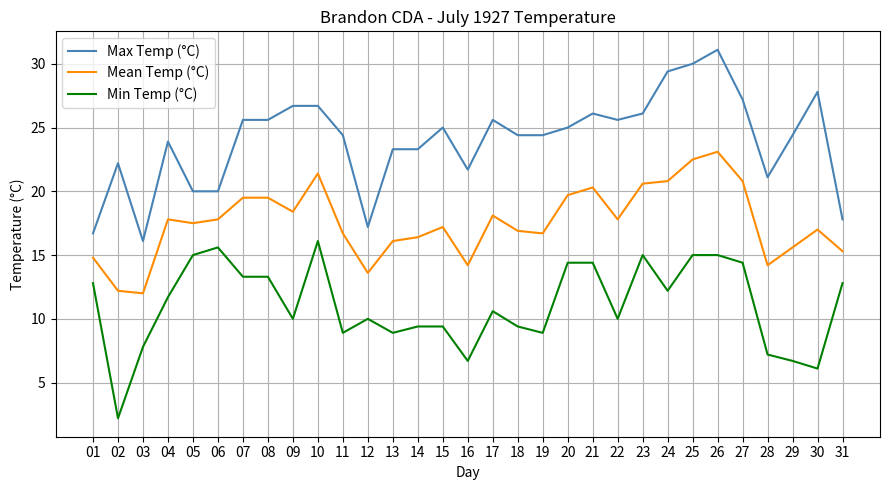

What is the approximate value of Mean Temp (°C) at 14?

16.4